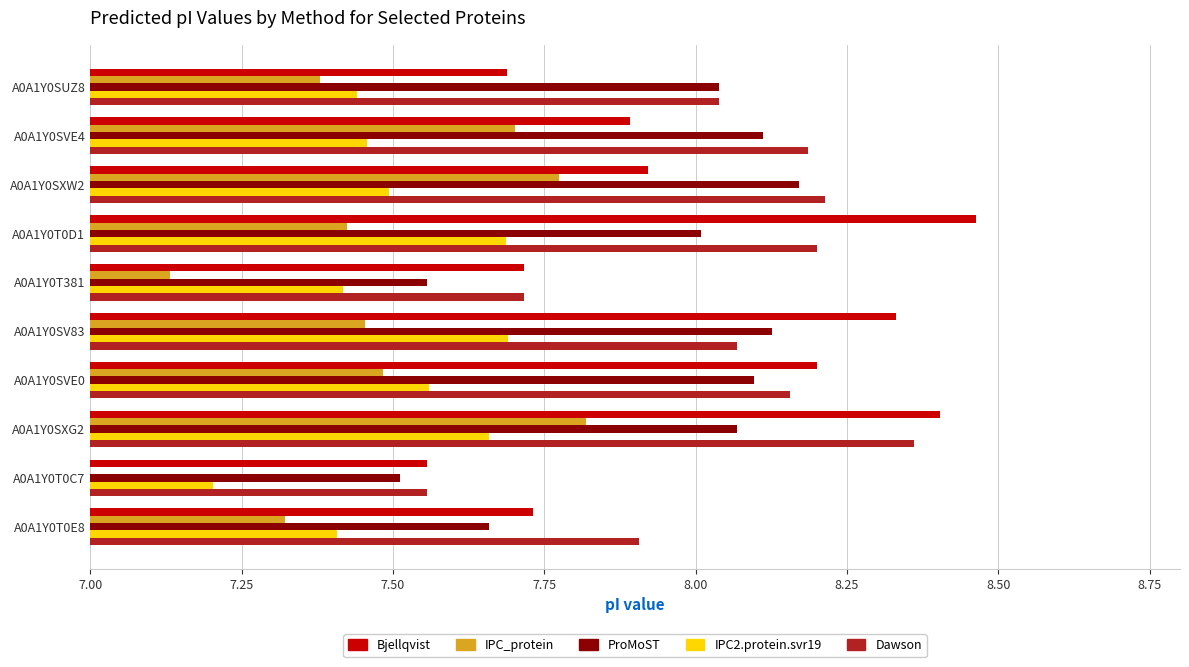

List the series in order of their peak value, highest first.

Bjellqvist, Dawson, ProMoST, IPC_protein, IPC2.protein.svr19